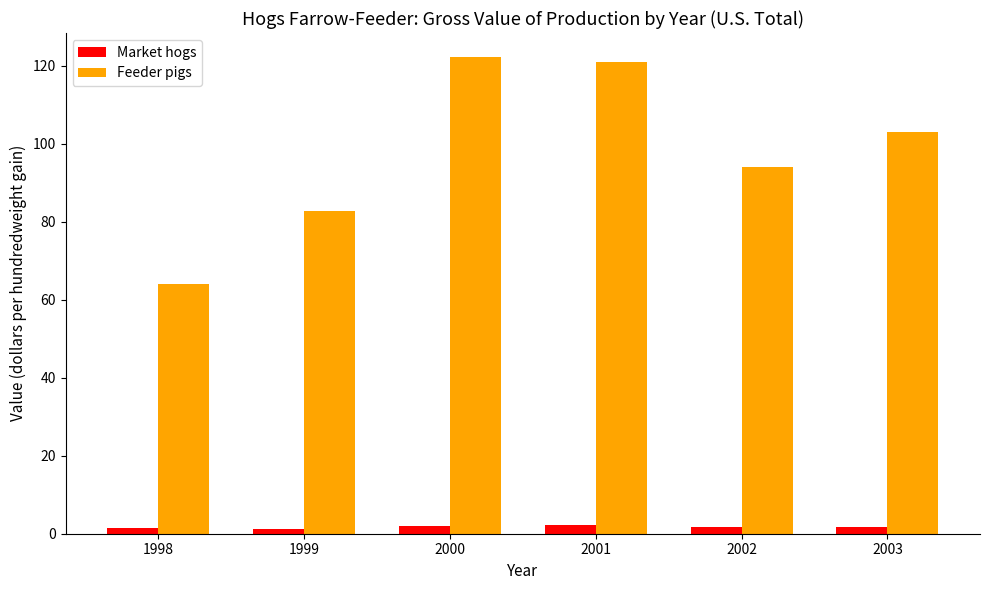

Is the value of Market hogs at 2001 greater than the value of Feeder pigs at 1998?

No